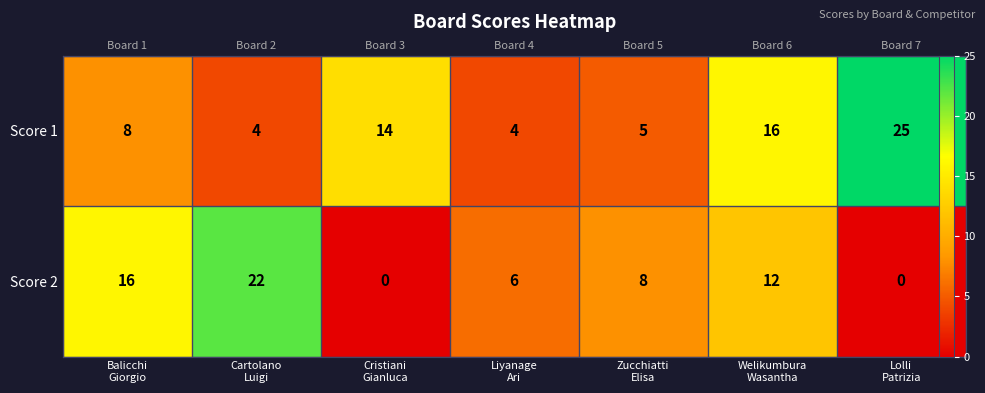

At how many categories does at least one series exceed 13?

5